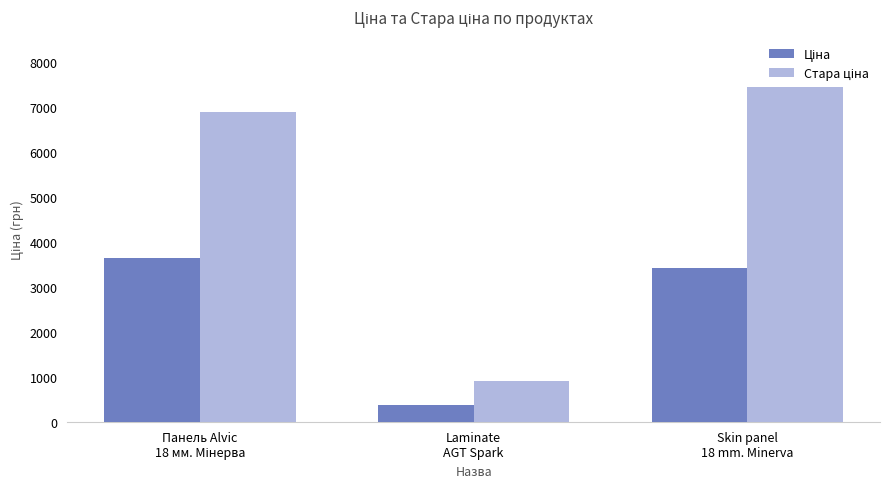

Does the chart contain any negative values?

No